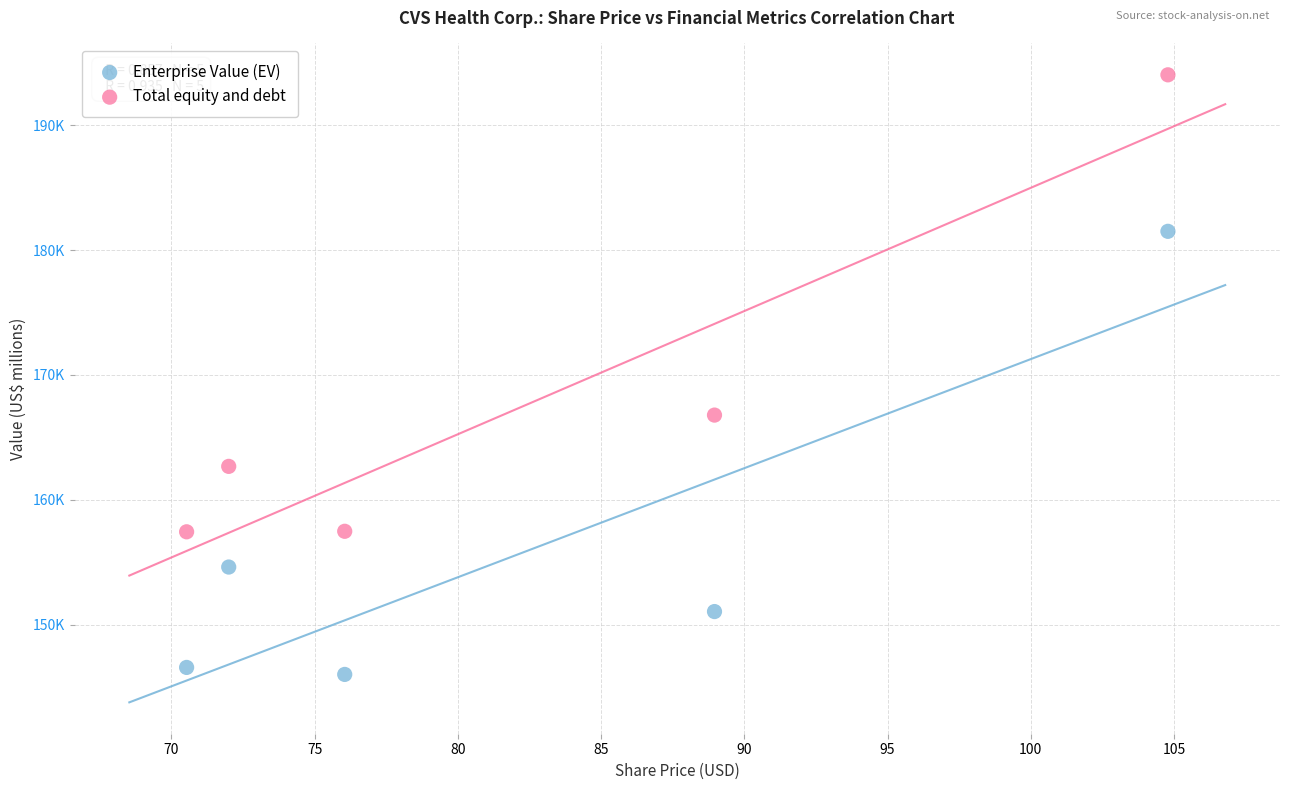

Which series contains the highest Y value?

Total equity and debt